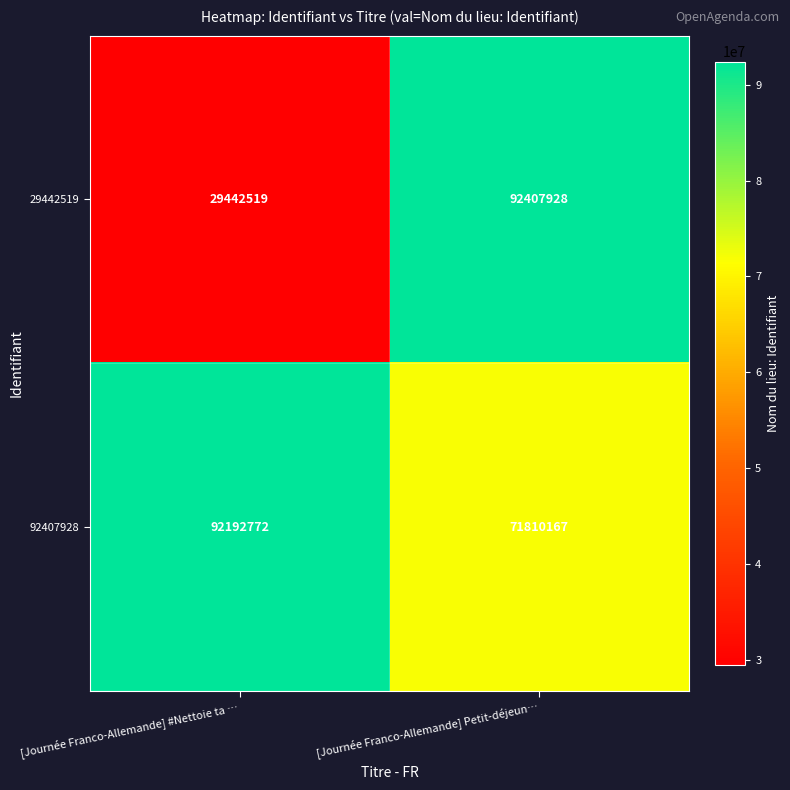

The value of 92407928 at [Journée Franco-Allemande] #Nettoie ta … is 40448363. True or false?

False